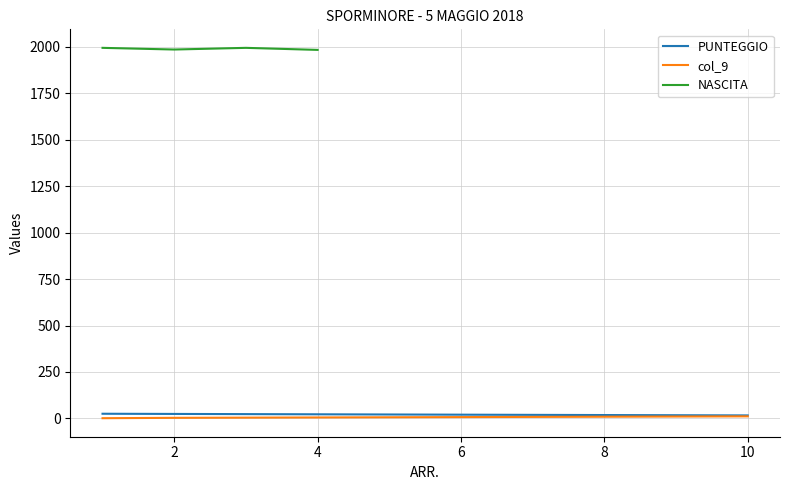

True or false: PUNTEGGIO and NASCITA cross at least once.

False